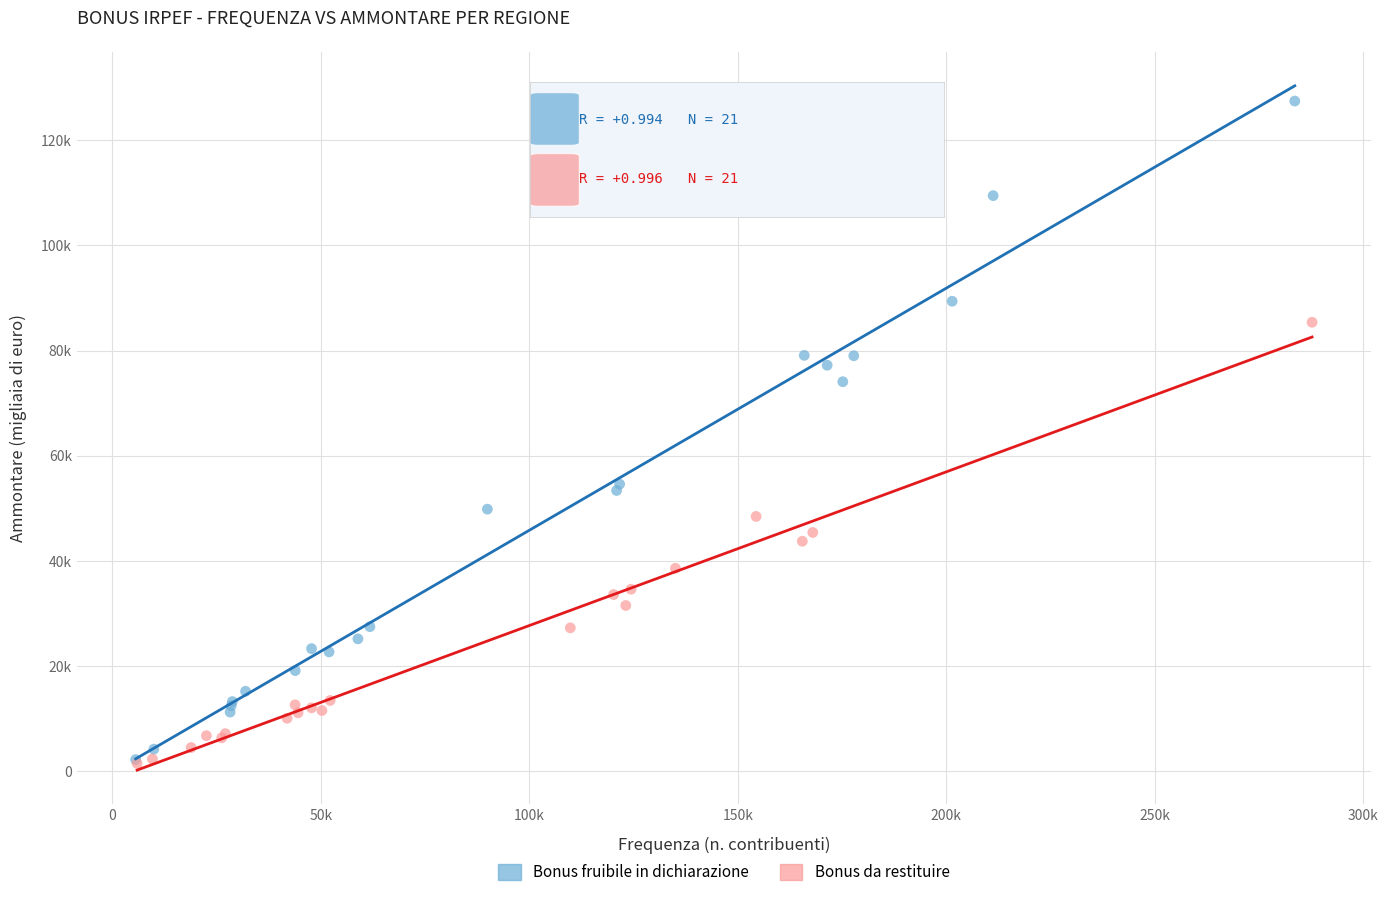

What are all the series names shown in the legend?

Bonus fruibile in dichiarazione, Bonus da restituire